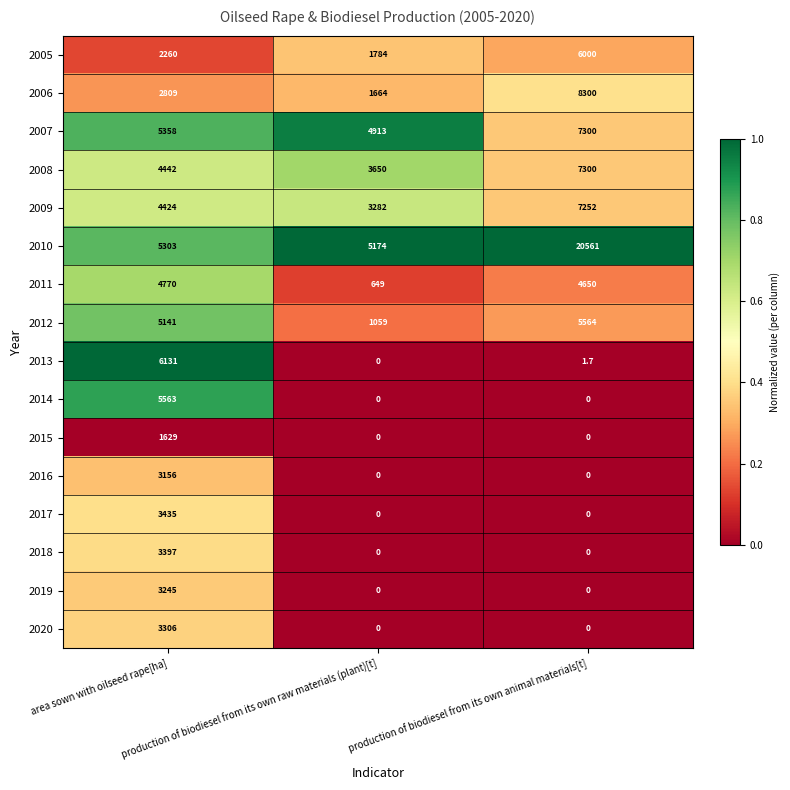

What is the average value of the 2012 series?

3921.3